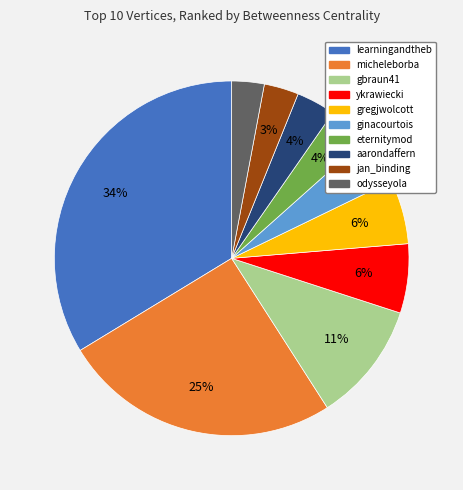

What percentage is the gbraun41 slice, to the nearest percent?

11%